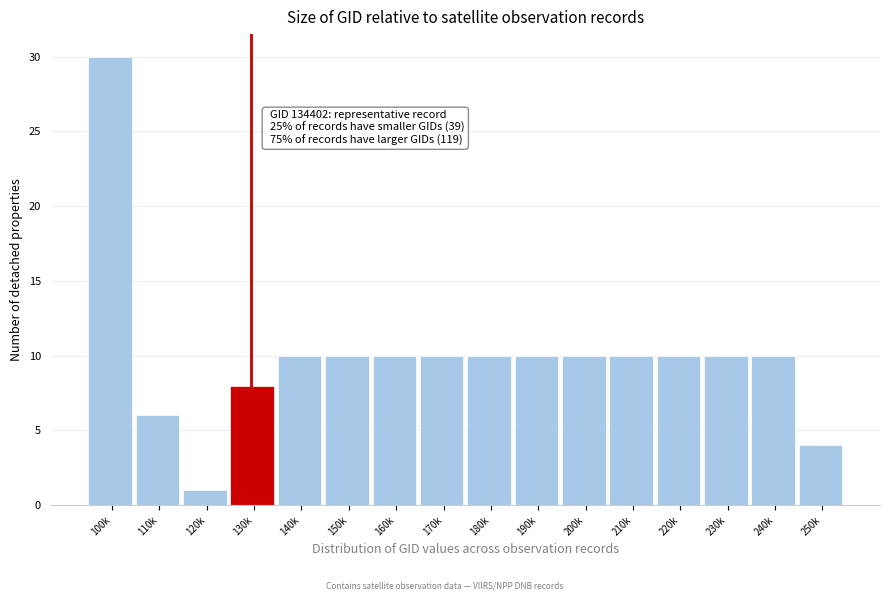

Reading left to right, extract all data points from this chart.

100k=30	110k=6	120k=1	130k=8	140k=10	150k=10	160k=10	170k=10	180k=10	190k=10	200k=10	210k=10	220k=10	230k=10	240k=10	250k=4